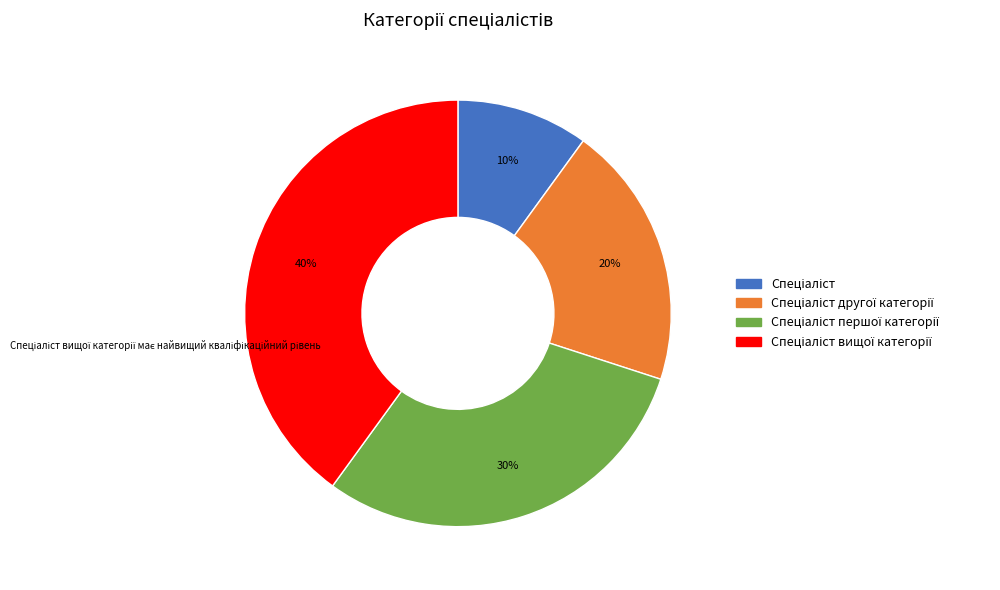

Does any single category account for the majority?

No